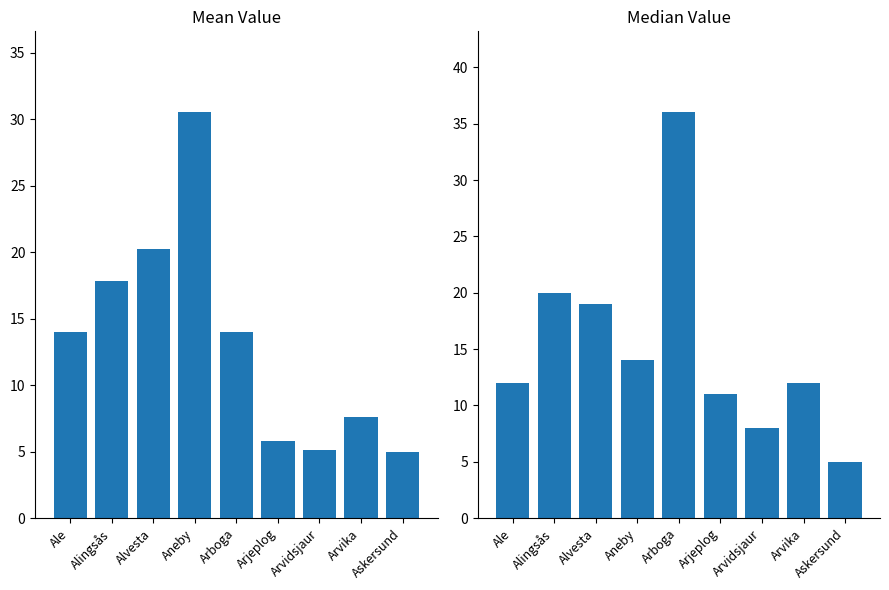

The Median Value series shows 14.8 at Arjeplog. True or false?

False